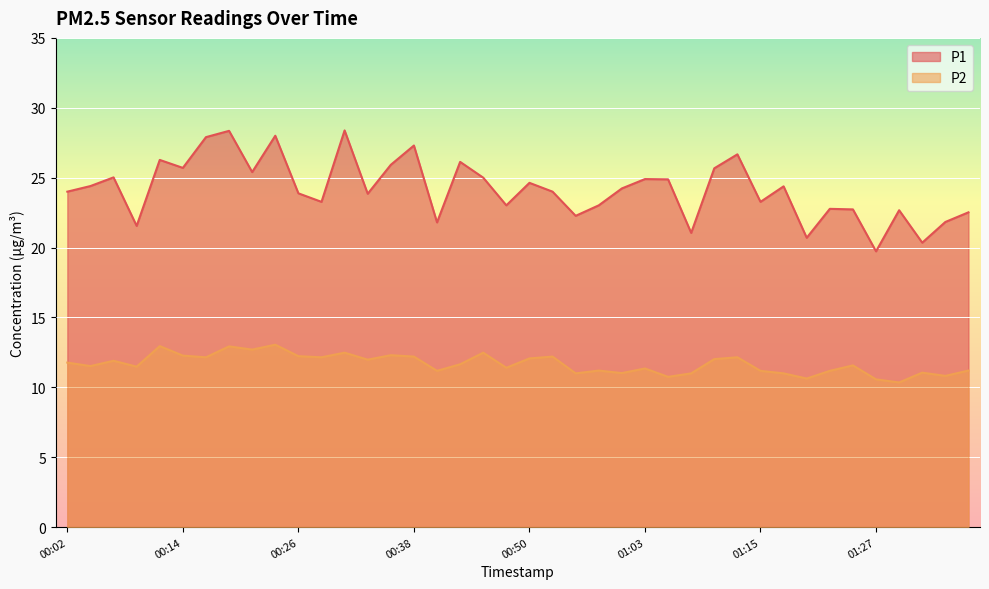

At which label does P1 reach its peak?

00:31